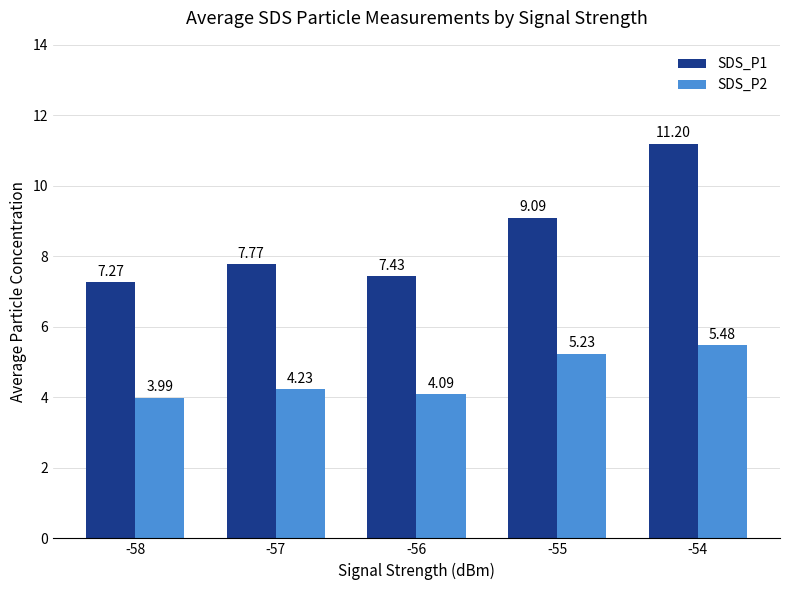

Rank the series by their maximum value, from lowest to highest.

SDS_P2, SDS_P1